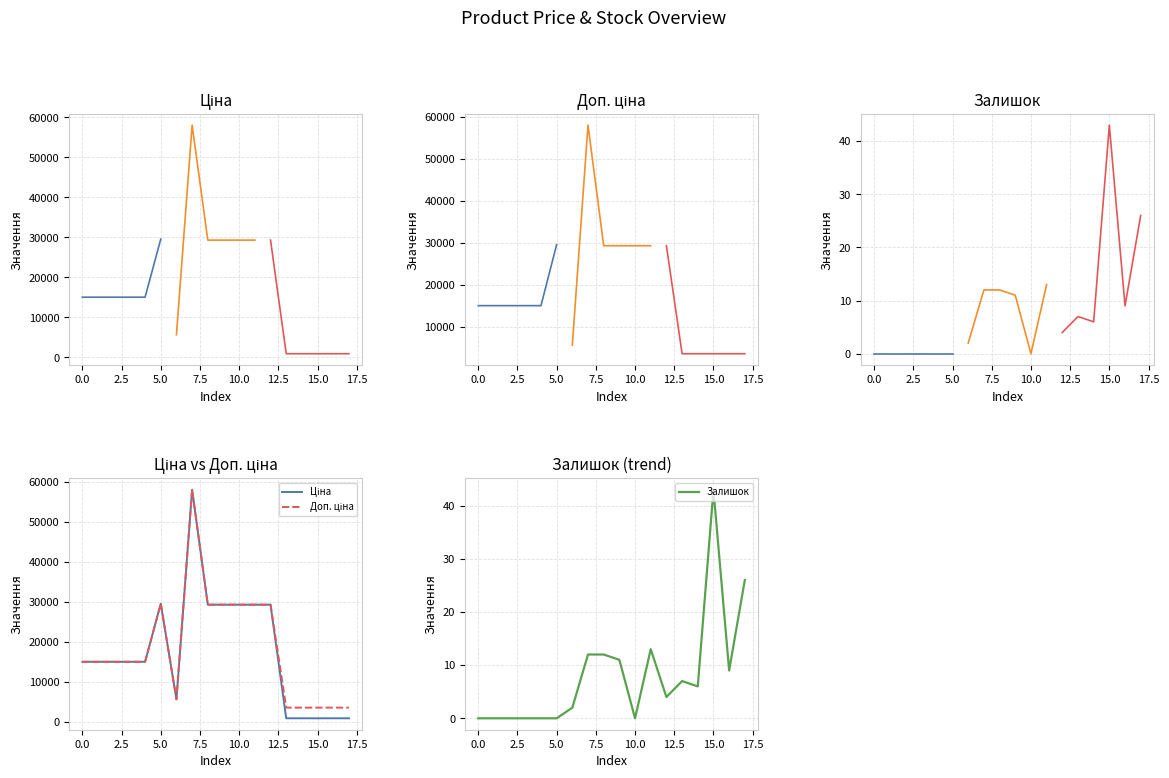

True or false: Ціна has more than 1 interior local peaks.

True